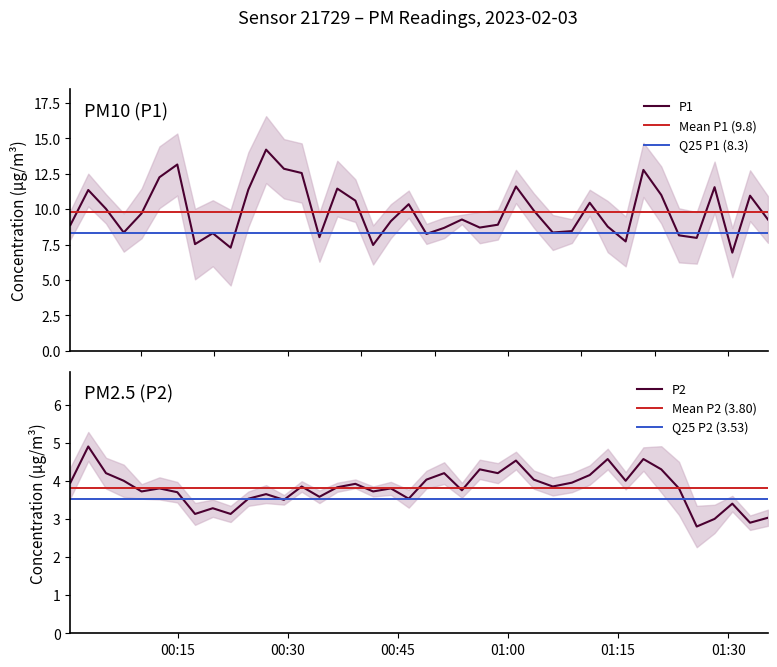

What is the lowest value of the P2 series?

2.8